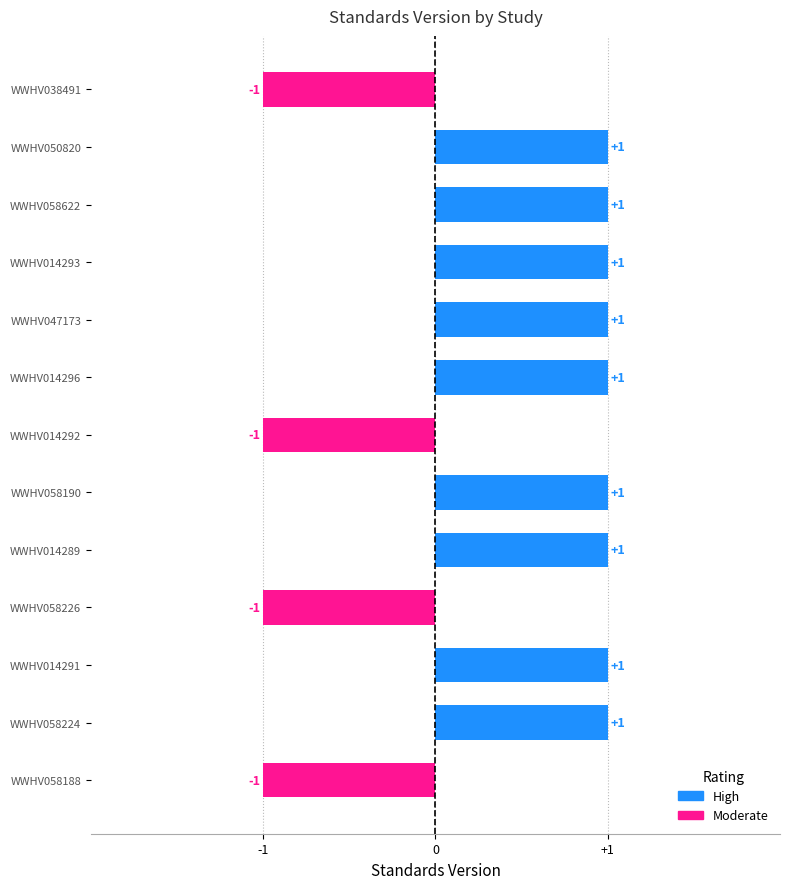

What is the label of the 7th bar from the right?

WWHV014292